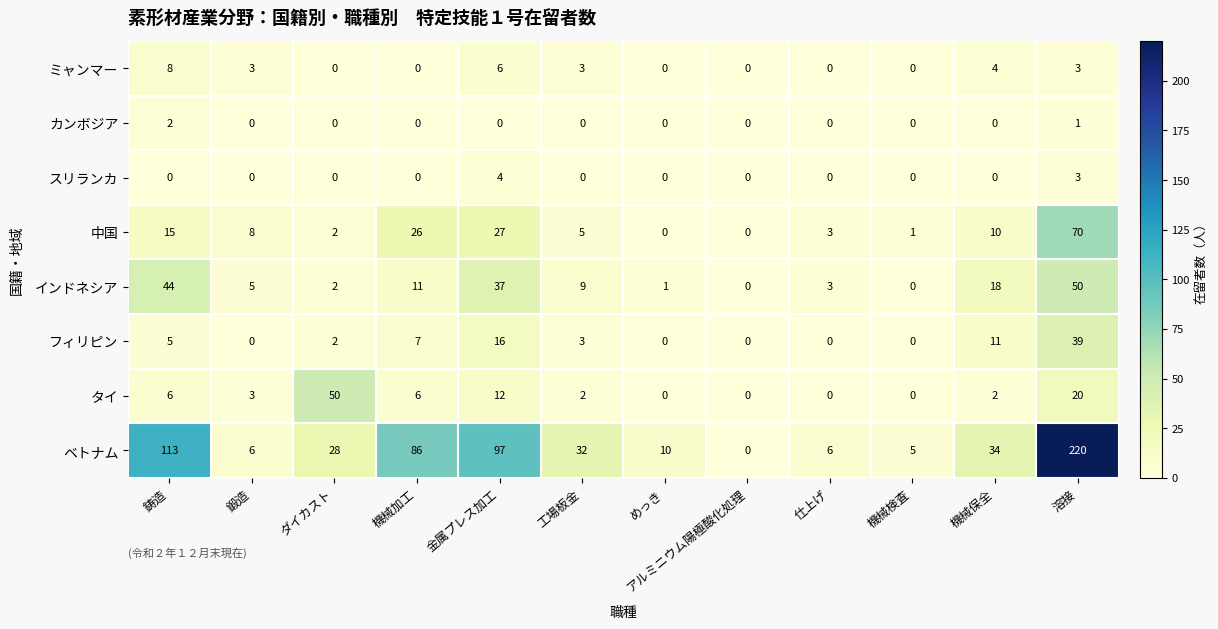

What is the total value across all series at 機械保全?

79